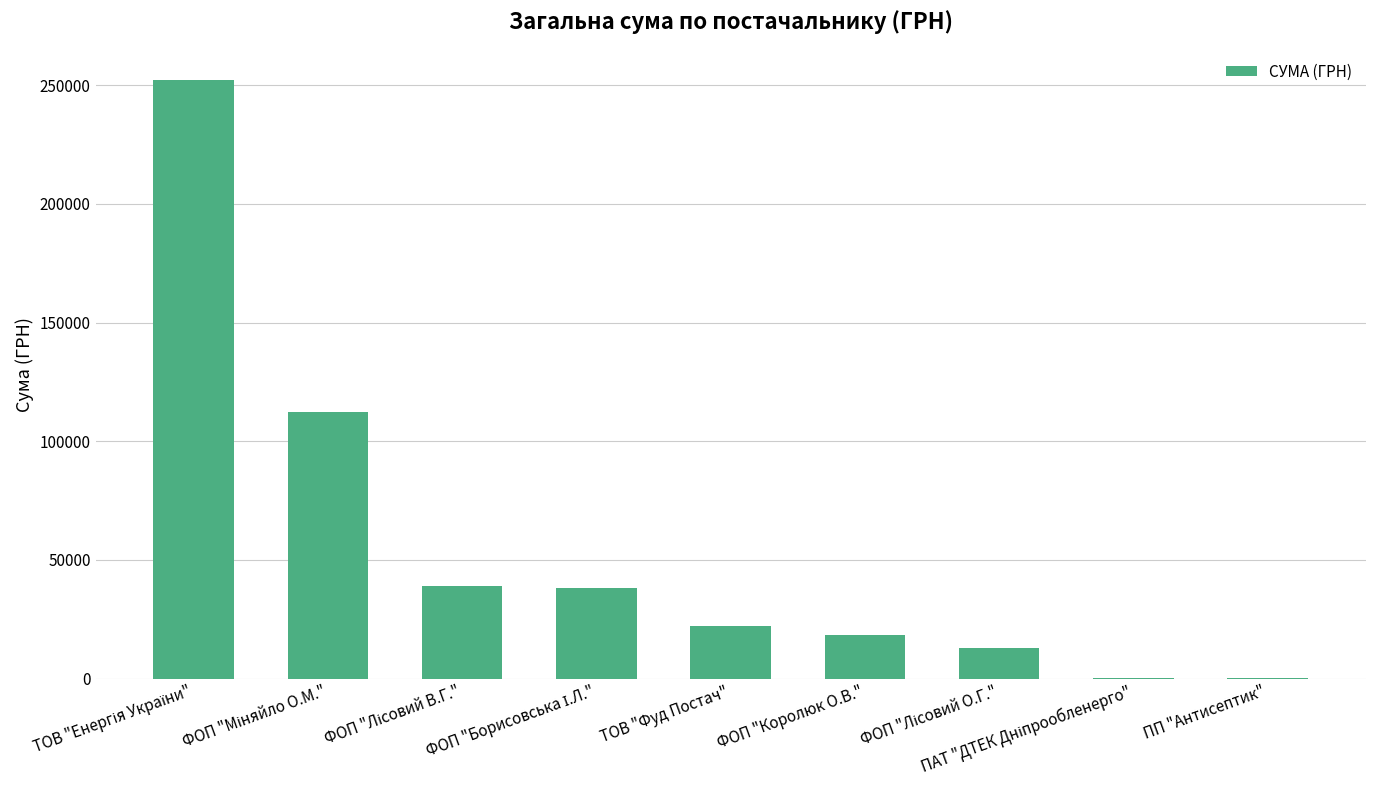

Count the number of data series in this chart.

1